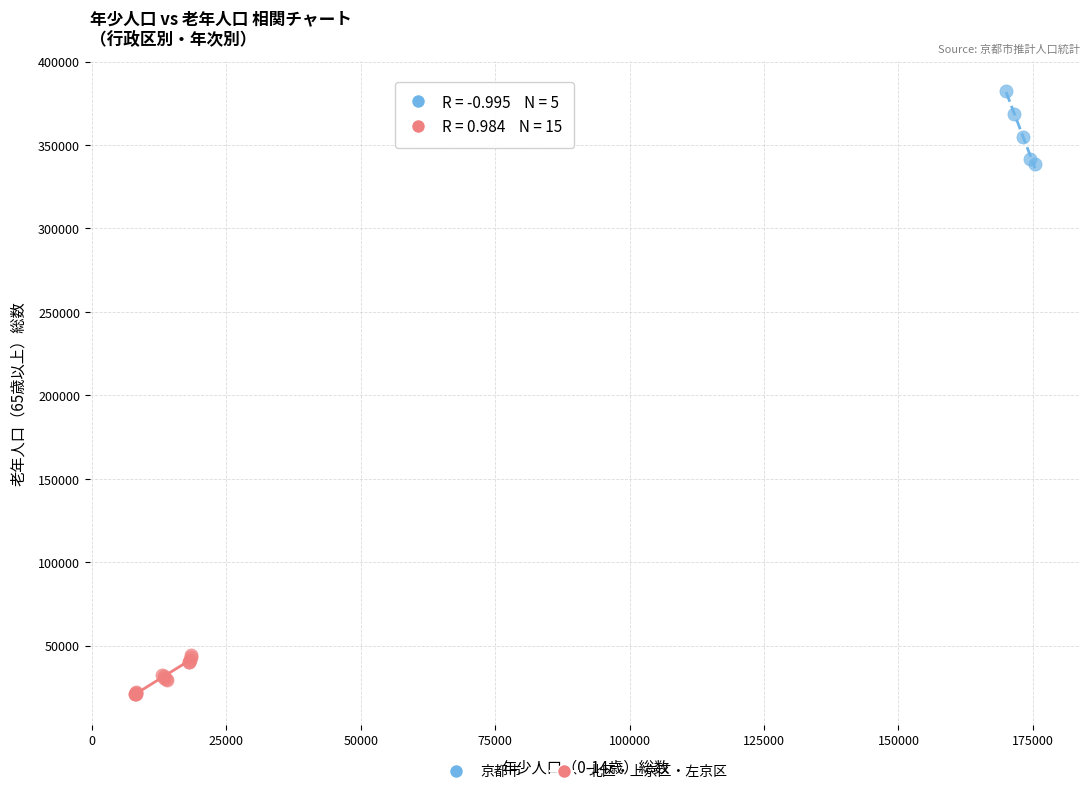

Which series has the widest spread of Y values?

京都市